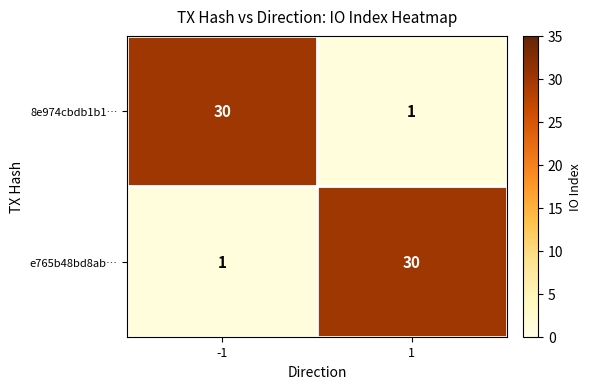

What is the sum of the e765b48bd8ab… values at 1 and -1?

31